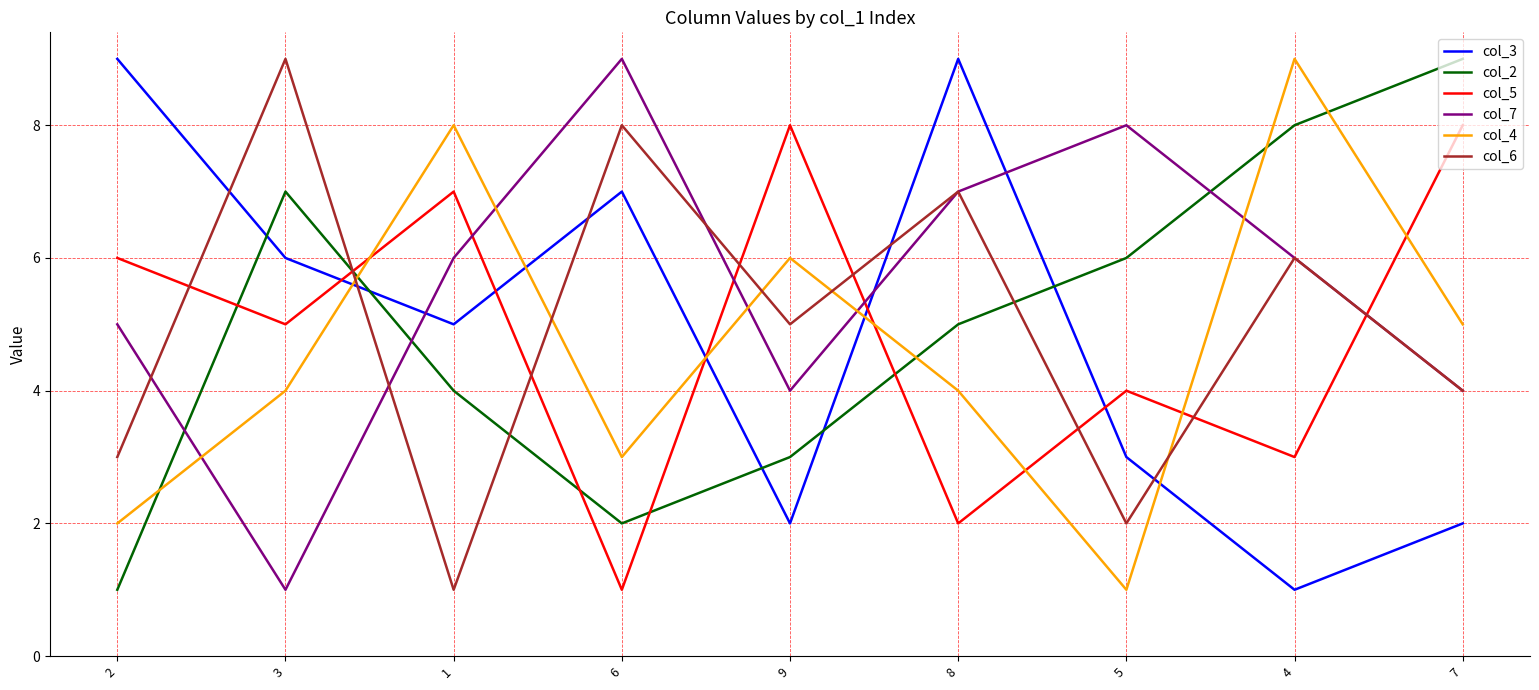

What is the total value across all series at 4?

33